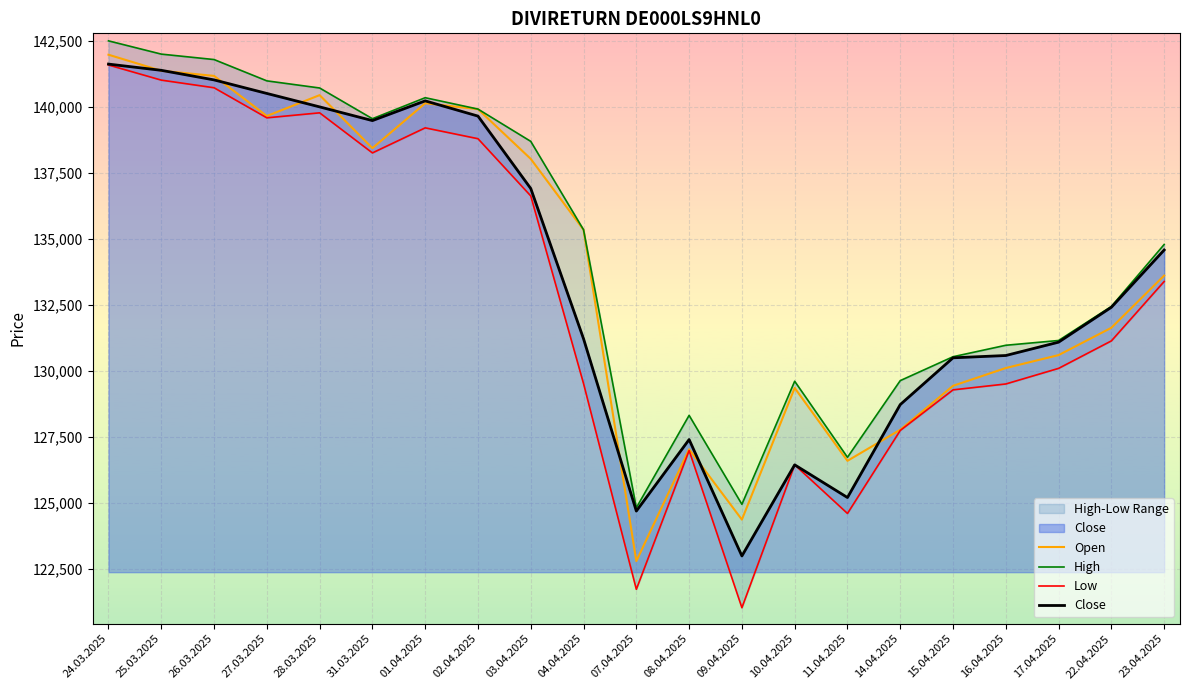

Reading left to right, transcribe all the data shown in this chart.

Open: 24.03.2025=141966	25.03.2025=141358	26.03.2025=141164	27.03.2025=139645	28.03.2025=140435	31.03.2025=138427	01.04.2025=140128	02.04.2025=139905	03.04.2025=138020	04.04.2025=135336	07.04.2025=122786	08.04.2025=127020	09.04.2025=124357	10.04.2025=129344	11.04.2025=126584	14.04.2025=127761	15.04.2025=129425	16.04.2025=130099	17.04.2025=130589	22.04.2025=131624	23.04.2025=133600
High: 24.03.2025=142491	25.03.2025=141989	26.03.2025=141783	27.03.2025=140976	28.03.2025=140706	31.03.2025=139542	01.04.2025=140338	02.04.2025=139907	03.04.2025=138684	04.04.2025=135336	07.04.2025=124806	08.04.2025=128306	09.04.2025=124937	10.04.2025=129598	11.04.2025=126718	14.04.2025=129622	15.04.2025=130527	16.04.2025=130961	17.04.2025=131142	22.04.2025=132432	23.04.2025=134778
Low: 24.03.2025=141577	25.03.2025=141004	26.03.2025=140715	27.03.2025=139576	28.03.2025=139765	31.03.2025=138247	01.04.2025=139196	02.04.2025=138785	03.04.2025=136617	04.04.2025=129508	07.04.2025=121716	08.04.2025=126974	09.04.2025=121020	10.04.2025=126432	11.04.2025=124590	14.04.2025=127734	15.04.2025=129272	16.04.2025=129495	17.04.2025=130086	22.04.2025=131127	23.04.2025=133377
Close: 24.03.2025=141611	25.03.2025=141375	26.03.2025=141012	27.03.2025=140499	28.03.2025=139990	31.03.2025=139471	01.04.2025=140218	02.04.2025=139641	03.04.2025=136898	04.04.2025=131206	07.04.2025=124681	08.04.2025=127390	09.04.2025=122981	10.04.2025=126432	11.04.2025=125194	14.04.2025=128714	15.04.2025=130486	16.04.2025=130573	17.04.2025=131079	22.04.2025=132401	23.04.2025=134570